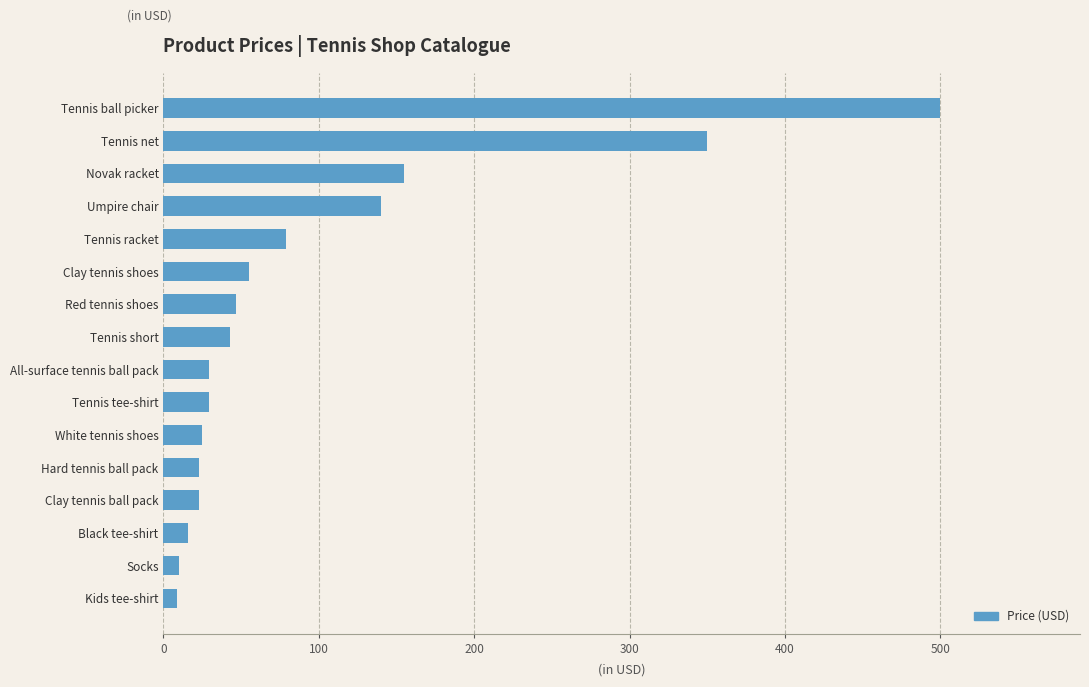

Are the bars grouped side by side (vs. stacked)?

No